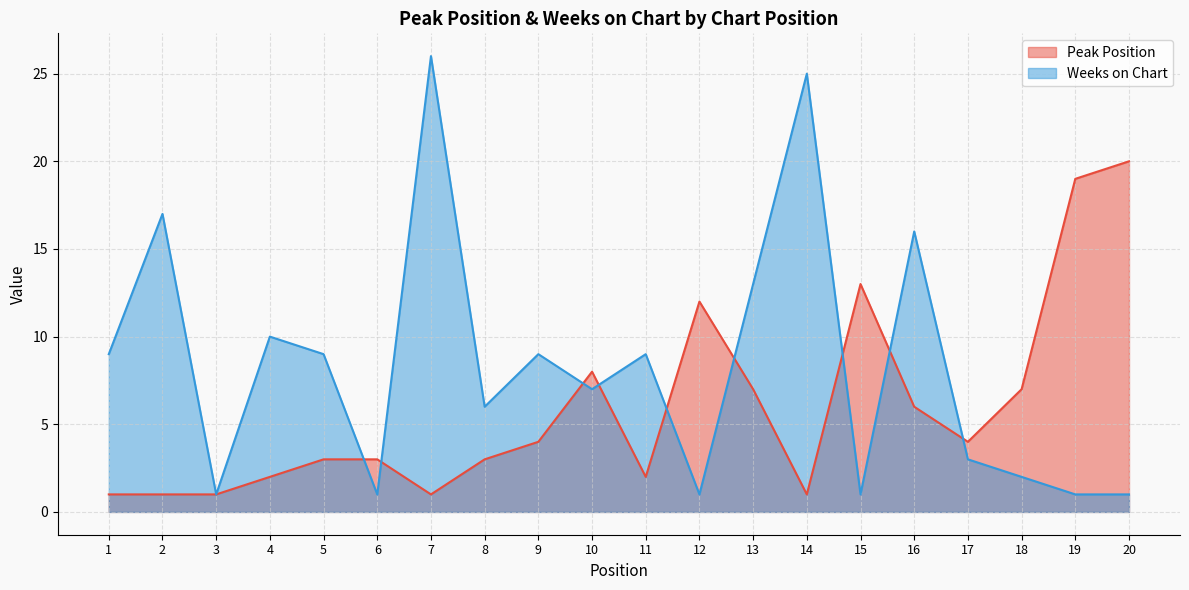

What is the lowest value of the Weeks on Chart series?

1